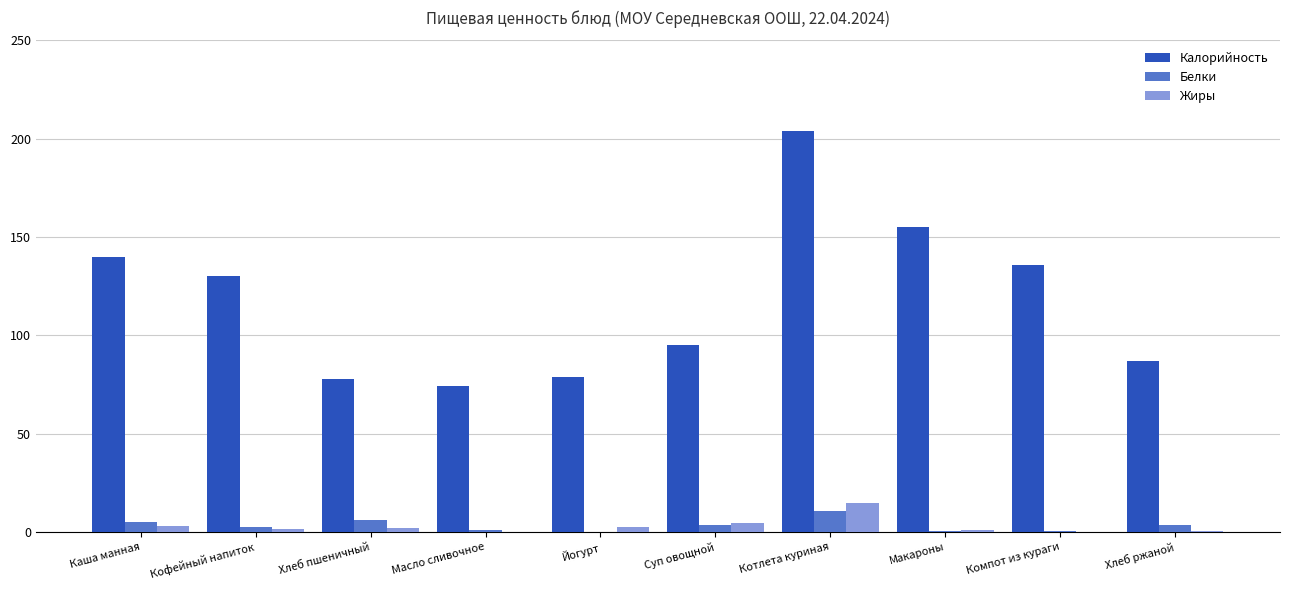

What is the sum of all Калорийность values?

1178.0